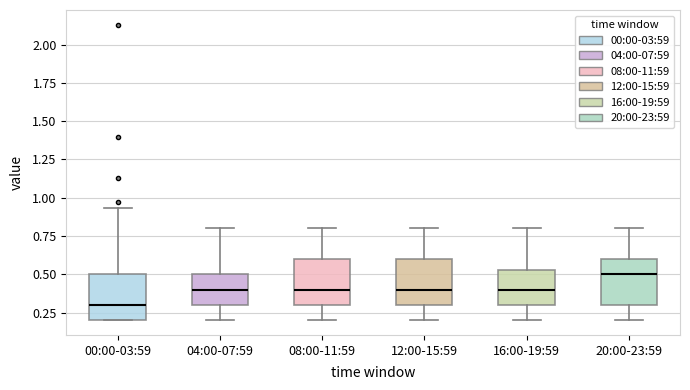

Reading left to right, transcribe this box plot: for each box, give where its median line is, the range the box spans, and where its two whiskers end, as read against the y-axis. The values are not printed on the chart, so give them approximately, as read against the axis.

00:00-03:59: median 0.30, box 0.20 to 0.50, whiskers 0.20 to 0.95
04:00-07:59: median 0.40, box 0.30 to 0.50, whiskers 0.20 to 0.80
08:00-11:59: median 0.40, box 0.30 to 0.60, whiskers 0.20 to 0.80
12:00-15:59: median 0.40, box 0.30 to 0.60, whiskers 0.20 to 0.80
16:00-19:59: median 0.40, box 0.30 to 0.55, whiskers 0.20 to 0.80
20:00-23:59: median 0.50, box 0.30 to 0.60, whiskers 0.20 to 0.80